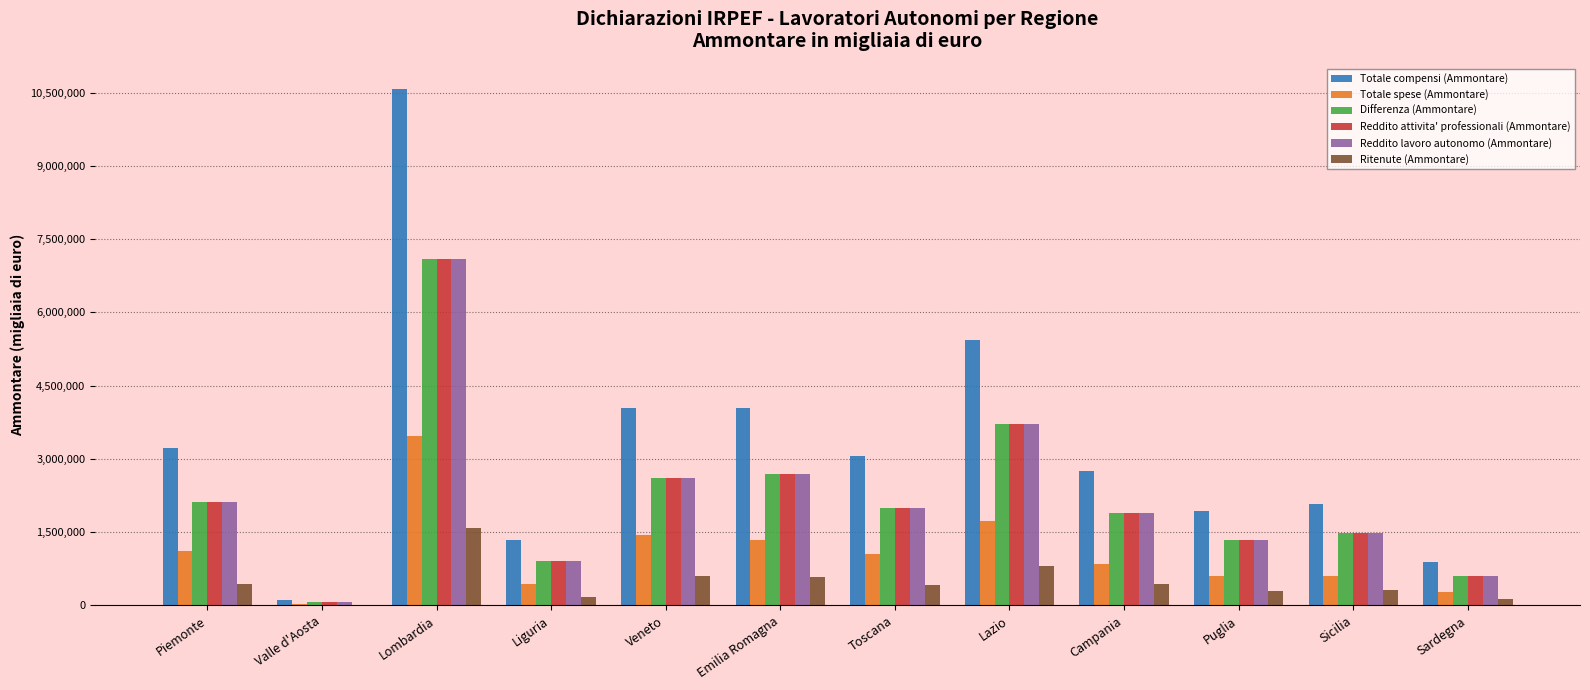

What is the sum of all Reddito attivita' professionali (Ammontare) values?

26519229